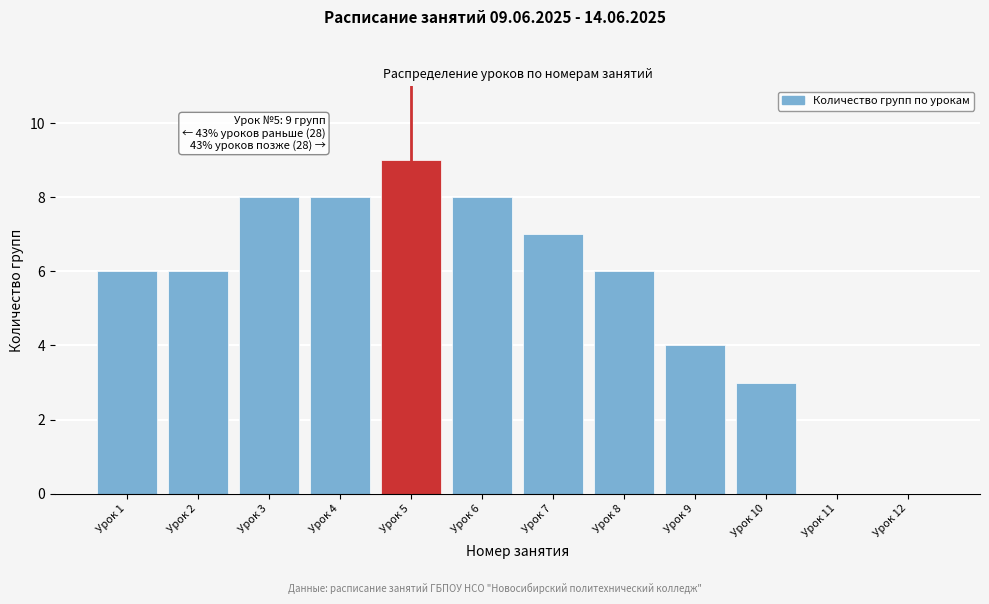

Reading left to right, transcribe all the data shown in this chart.

Урок 1=6	Урок 2=6	Урок 3=8	Урок 4=8	Урок 5=9	Урок 6=8	Урок 7=7	Урок 8=6	Урок 9=4	Урок 10=3	Урок 11=0	Урок 12=0